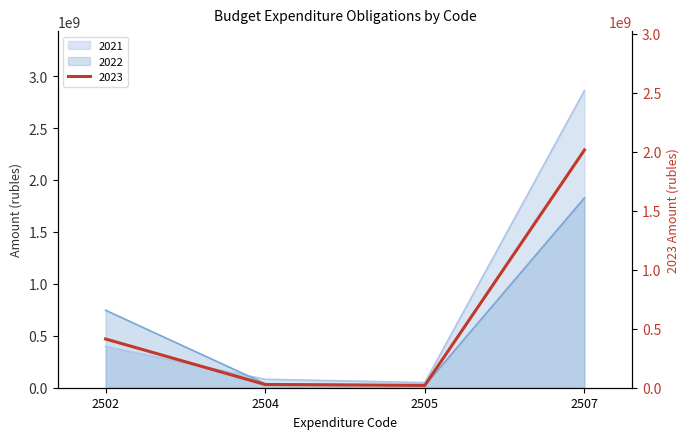

At which category is the sum across all series the highest?

2507